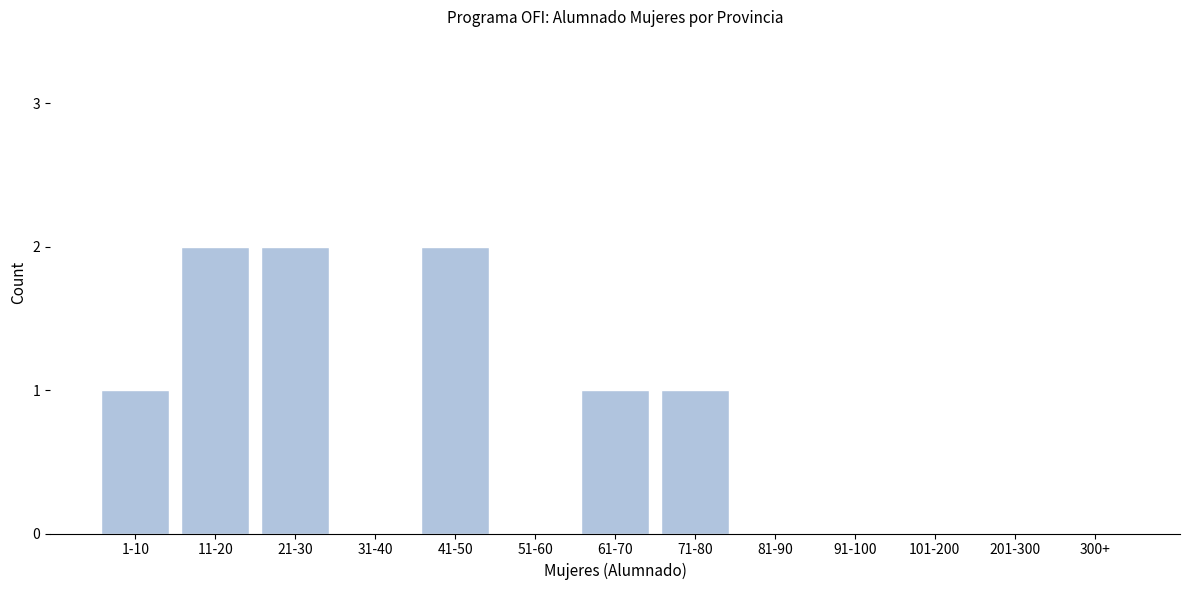

Reading left to right, list all the values displayed in this chart.

1-10=1	11-20=2	21-30=2	31-40=0	41-50=2	51-60=0	61-70=1	71-80=1	81-90=0	91-100=0	101-200=0	201-300=0	300+=0